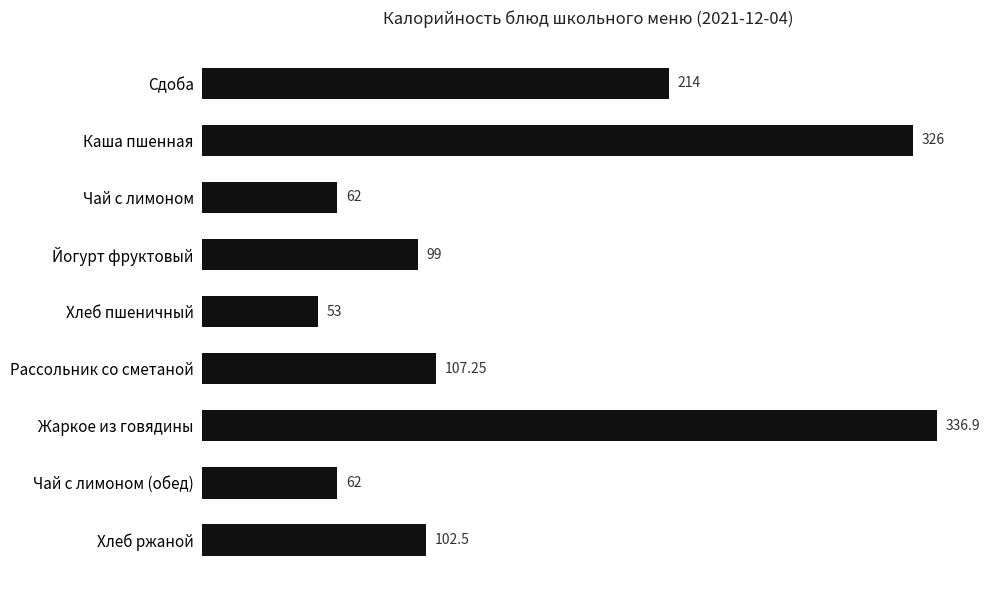

At which label is the value closest to 194?

Сдоба